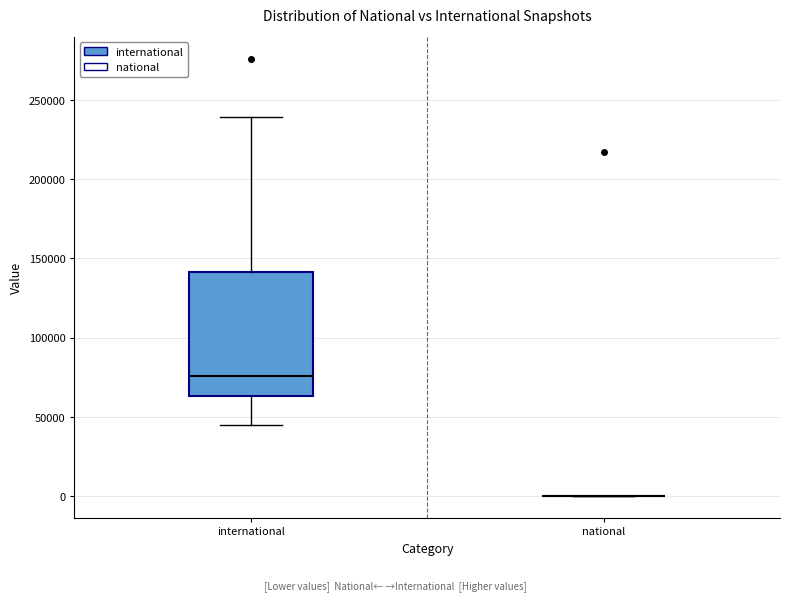

Which box is the tallest, from its lower edge to its upper edge?

international